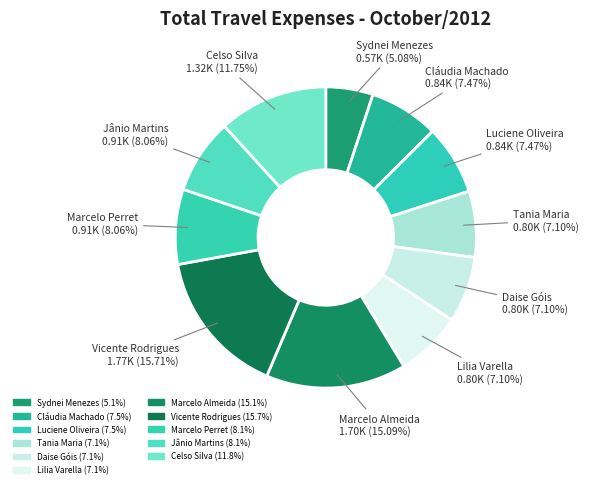

Count the number of slices in the pie.

11